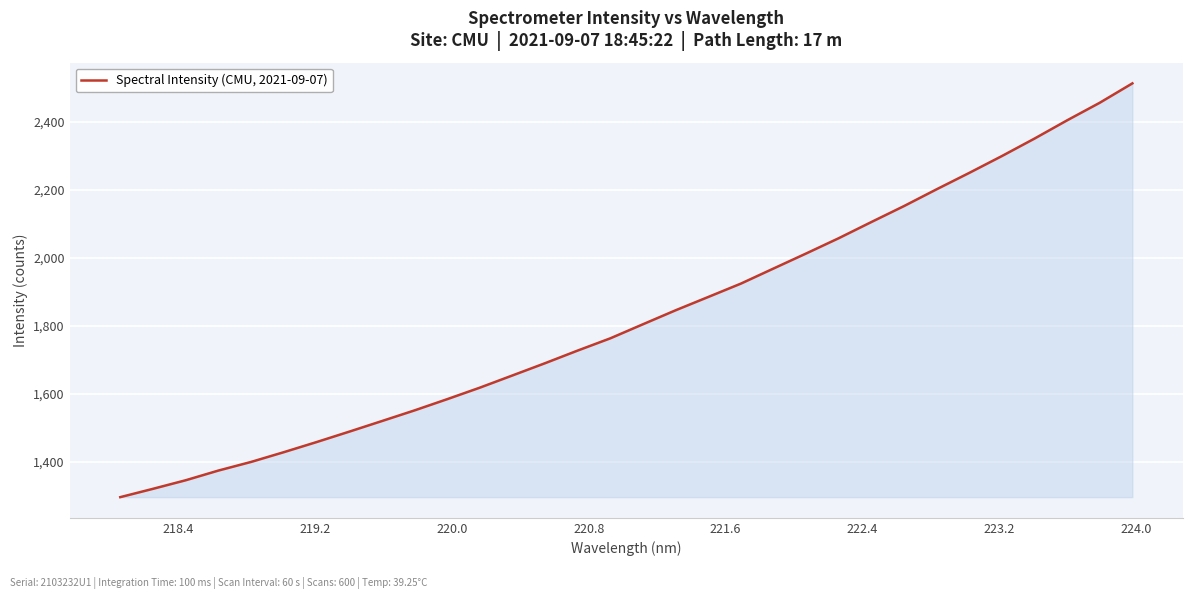

What is the minimum value shown in the chart?

1295.2